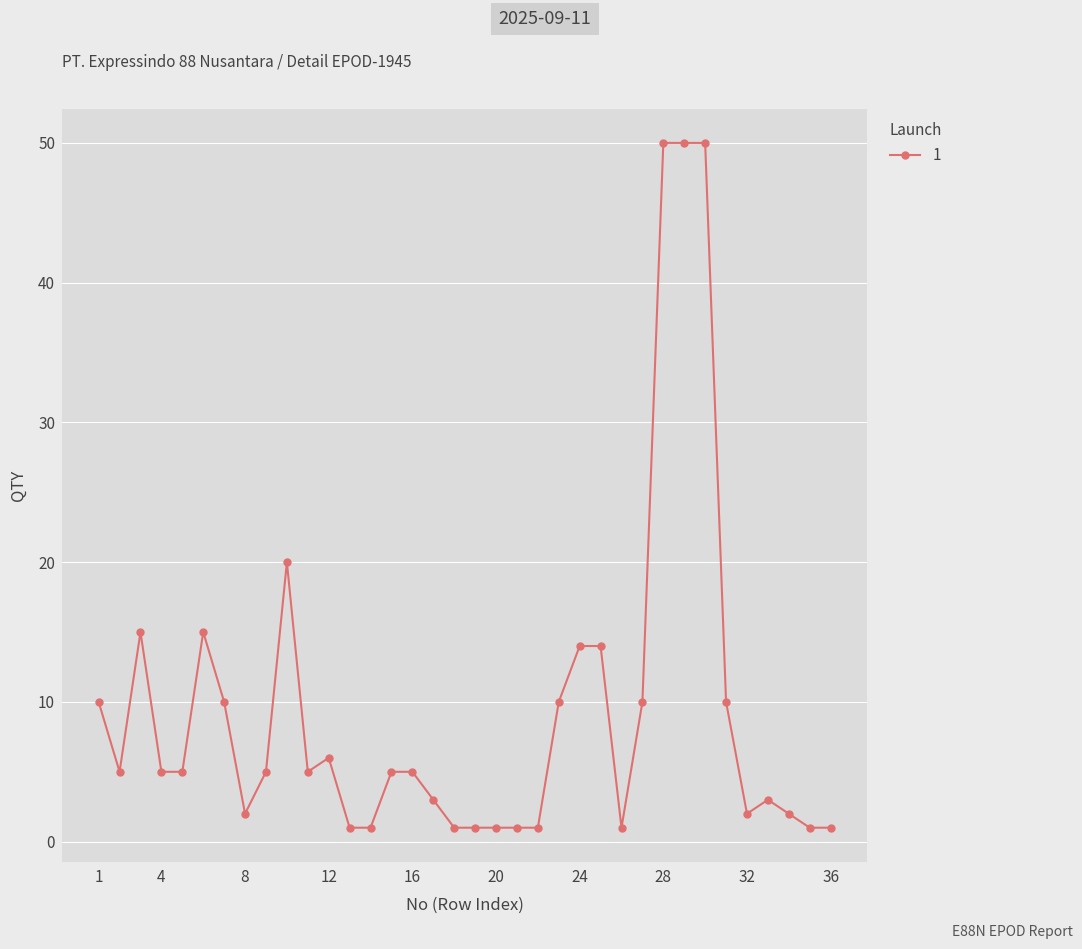

True or false: the data has more than 2 interior local peaks.

True